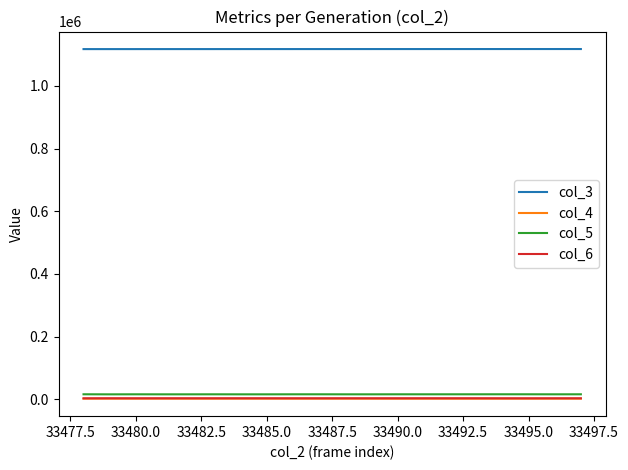

Which series has the largest total across all categories?

col_3